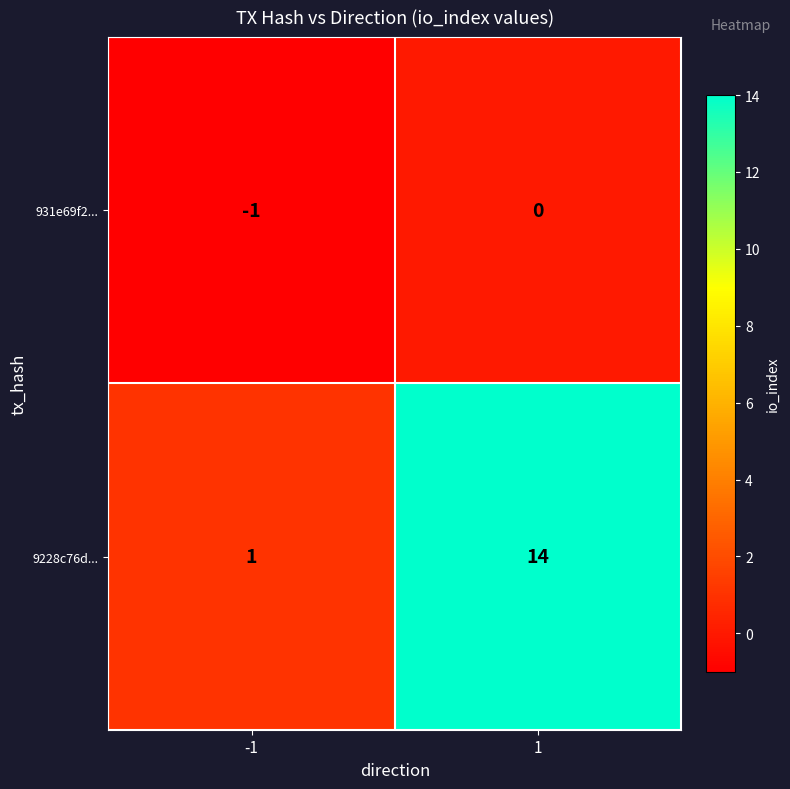

What is the difference between the highest and lowest values at 1?

14